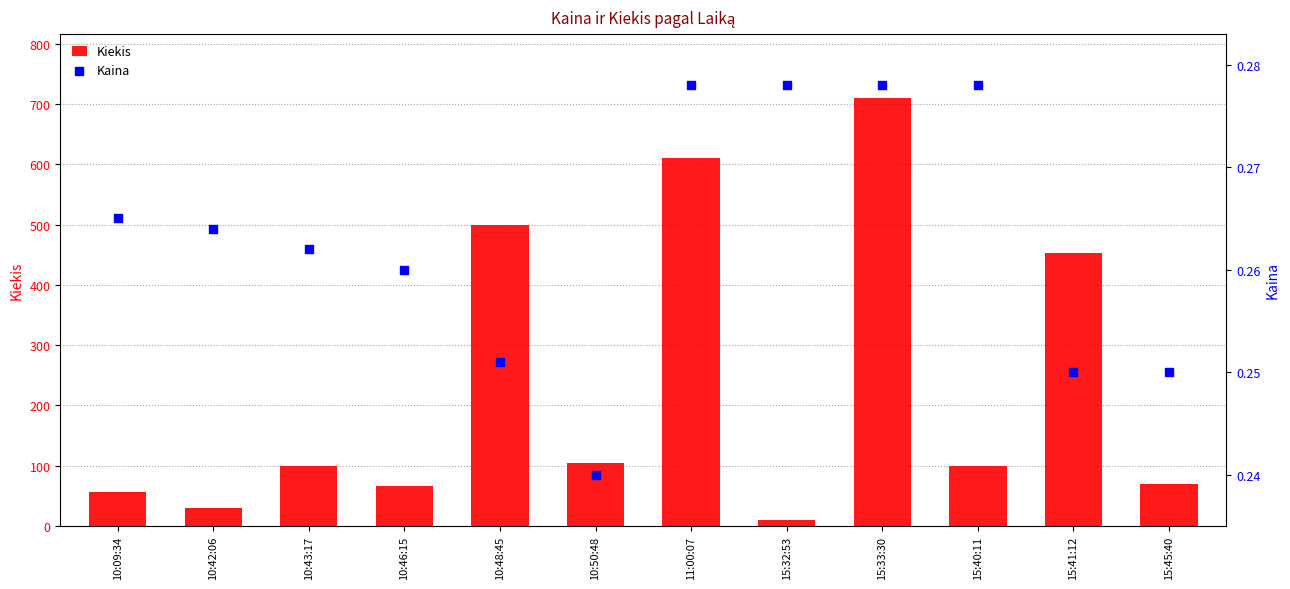

Which series reaches the minimum Y coordinate?

Kaina